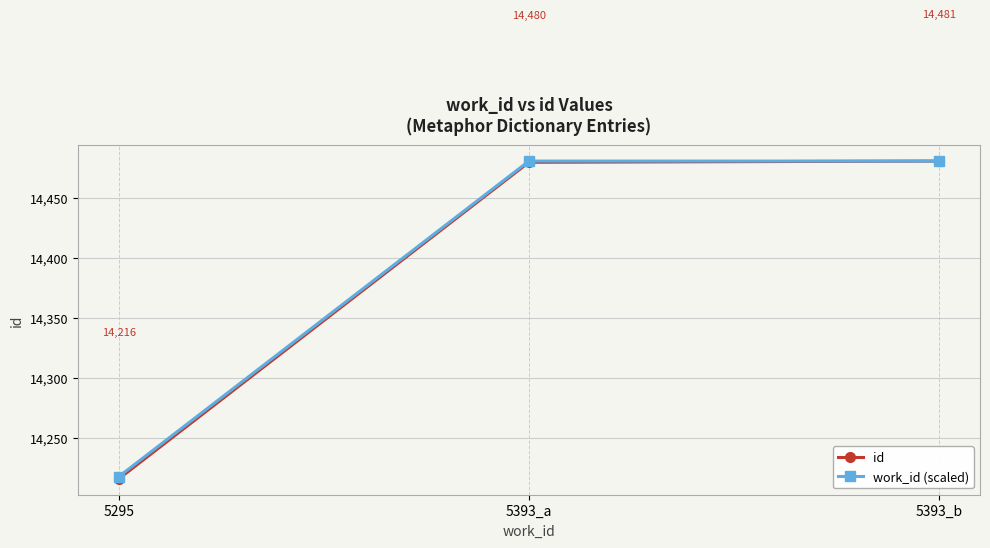

At which label is id closest to 14348?

5295